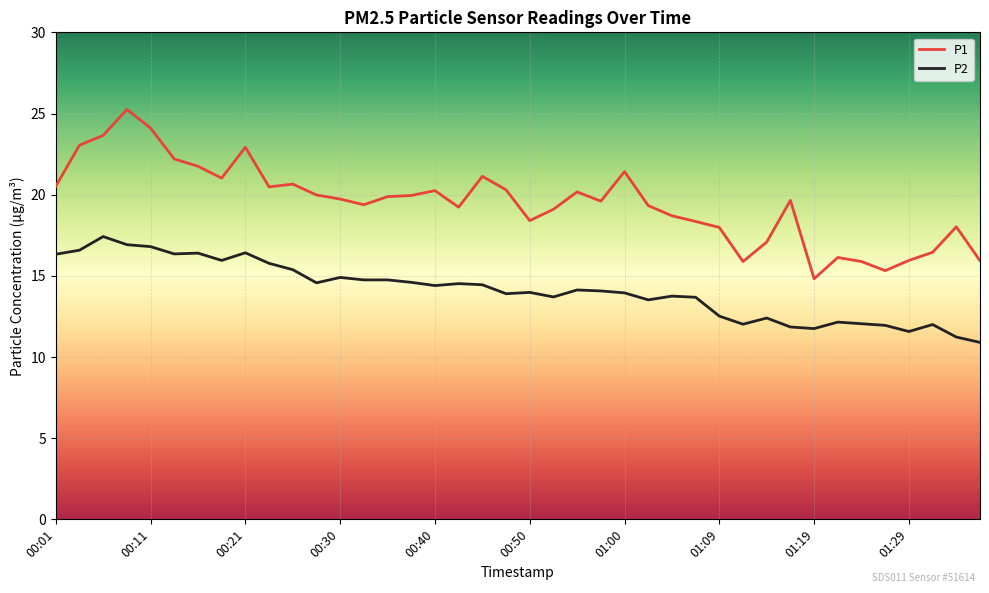

Rank the series by their average value, from highest to lowest.

P1, P2